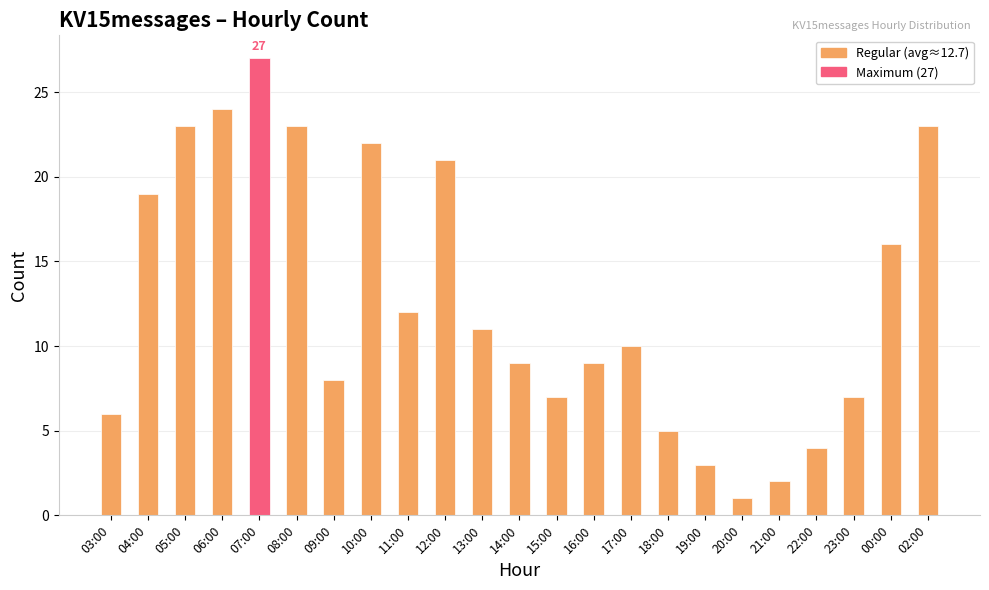

Count the number of data series in this chart.

1